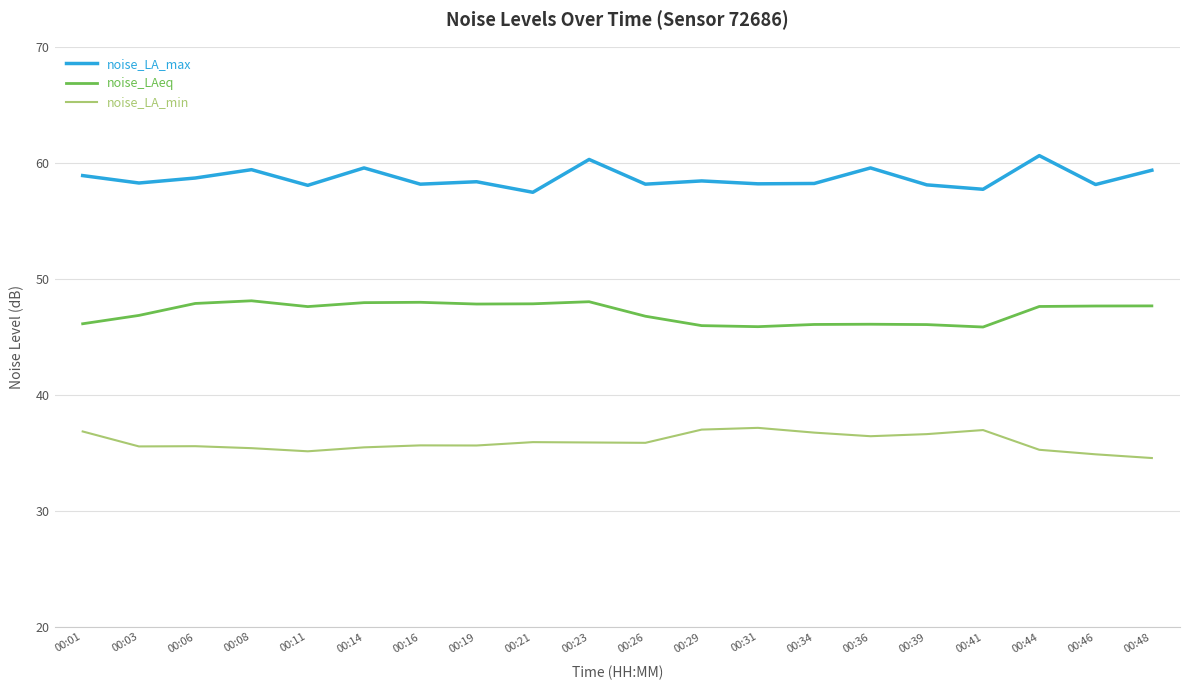

What is the highest value of the noise_LAeq series?

48.1